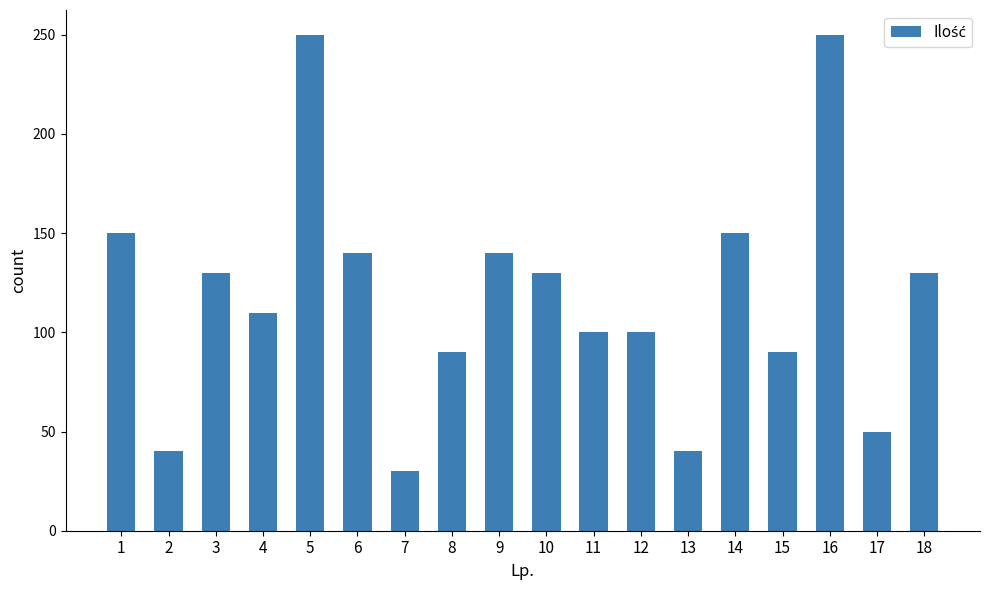

Which category has the lowest value across all series?

7